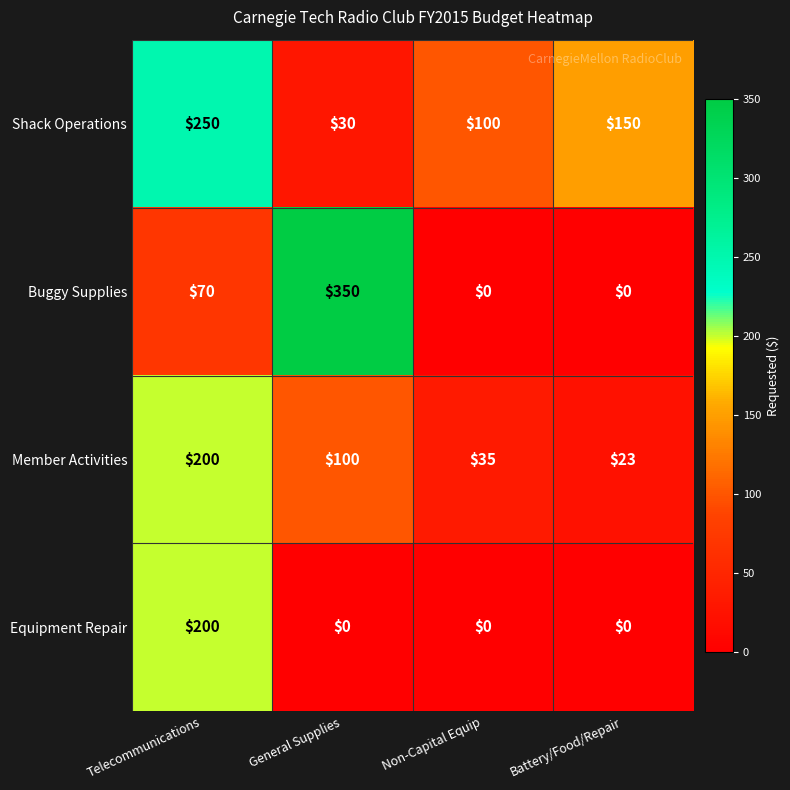

List the series in order of their overall mean, highest first.

Shack Operations, Buggy Supplies, Member Activities, Equipment Repair